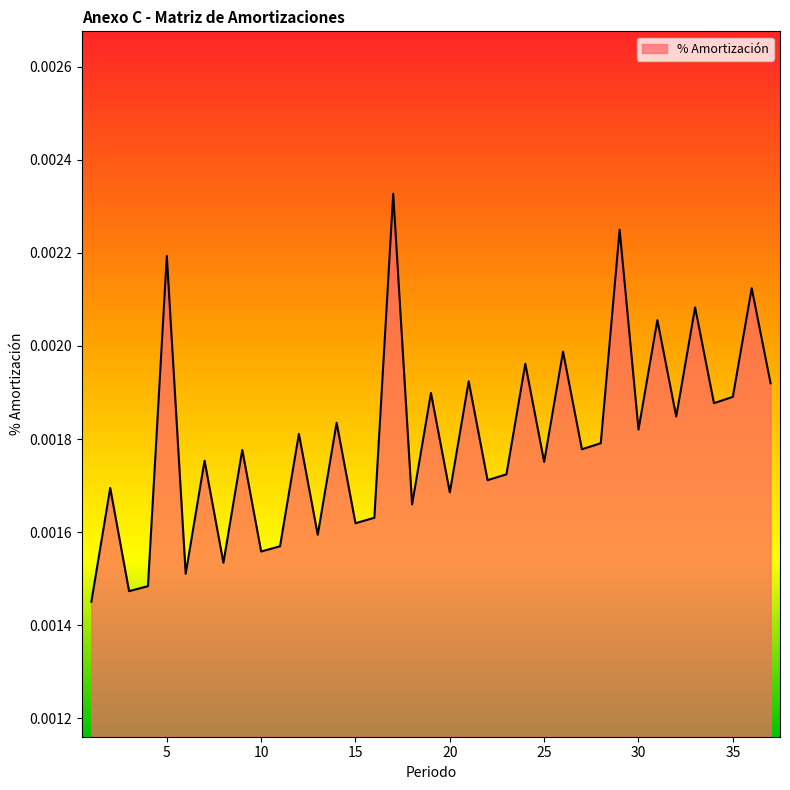

Does the chart display data point markers on the line(s)?

No